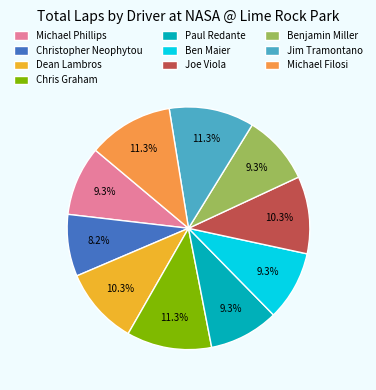

To the nearest percent, what is the combined percentage of Ben Maier and Michael Phillips?

19%